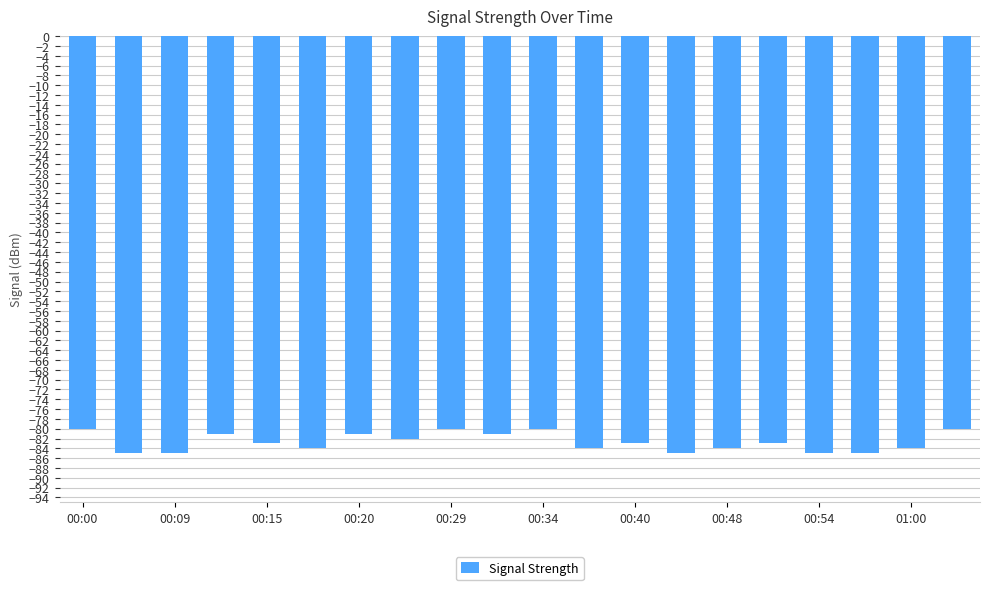

What is the difference between the maximum and second lowest values?

5